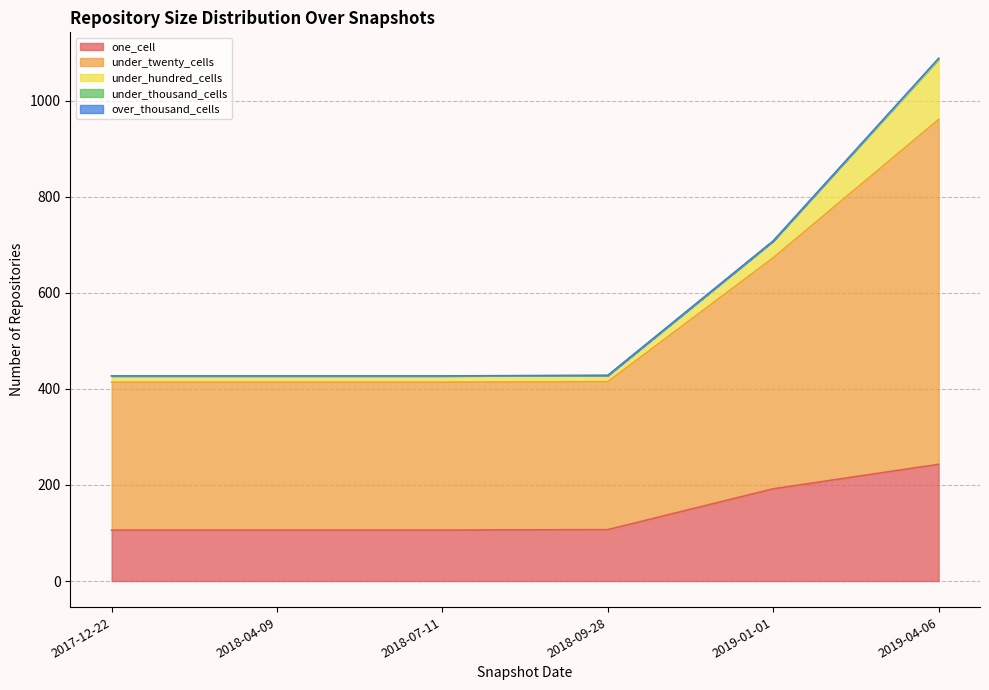

At which category is the sum across all series the highest?

2019-04-06